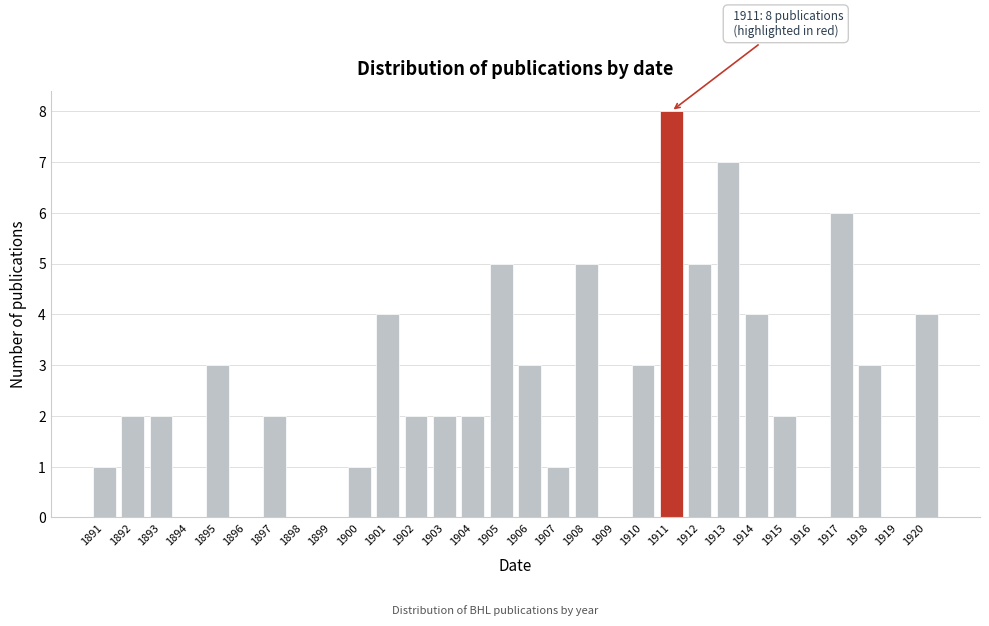

Reading right to left, what are all the values shown in this chart?

1920=4	1919=0	1918=3	1917=6	1916=0	1915=2	1914=4	1913=7	1912=5	1911=8	1910=3	1909=0	1908=5	1907=1	1906=3	1905=5	1904=2	1903=2	1902=2	1901=4	1900=1	1899=0	1898=0	1897=2	1896=0	1895=3	1894=0	1893=2	1892=2	1891=1